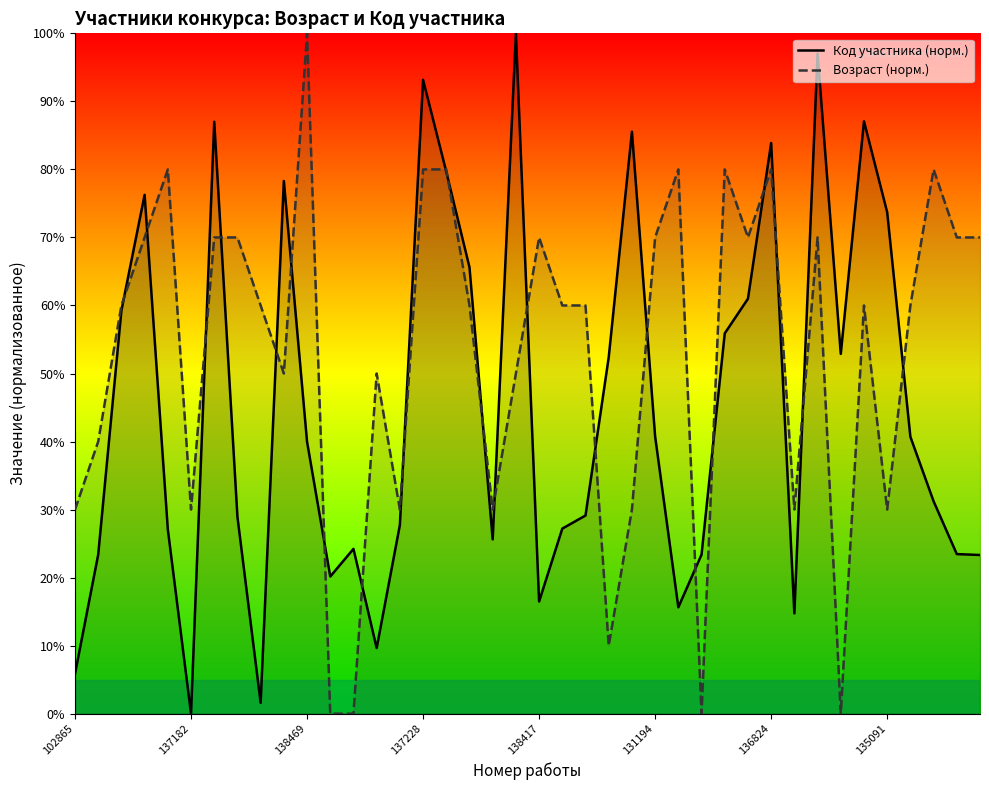

At which category is the sum across all series the highest?

137228